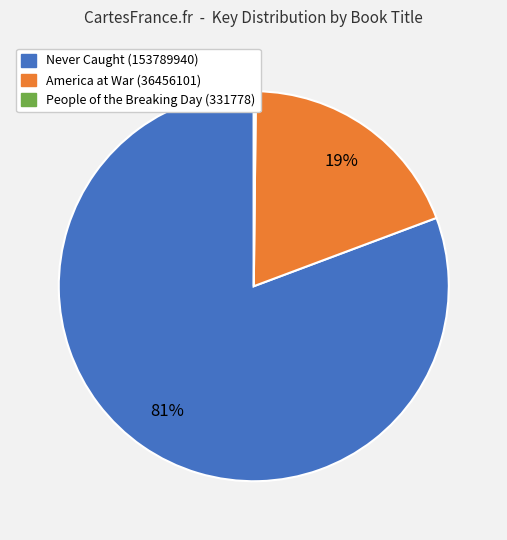

Is there a majority slice in this chart?

Yes